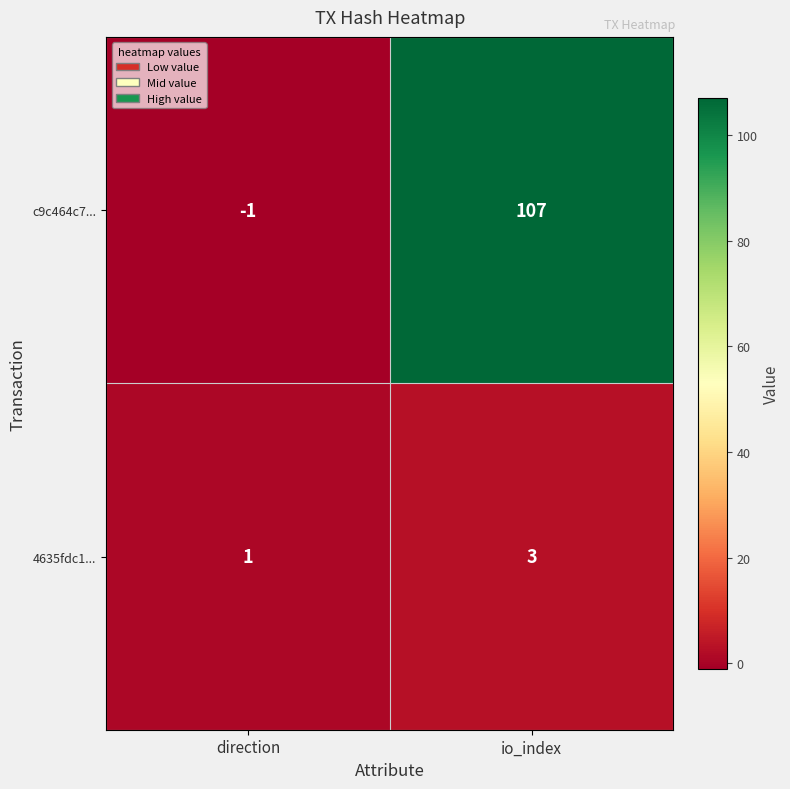

List the series in order of their peak value, highest first.

c9c464c7..., 4635fdc1...